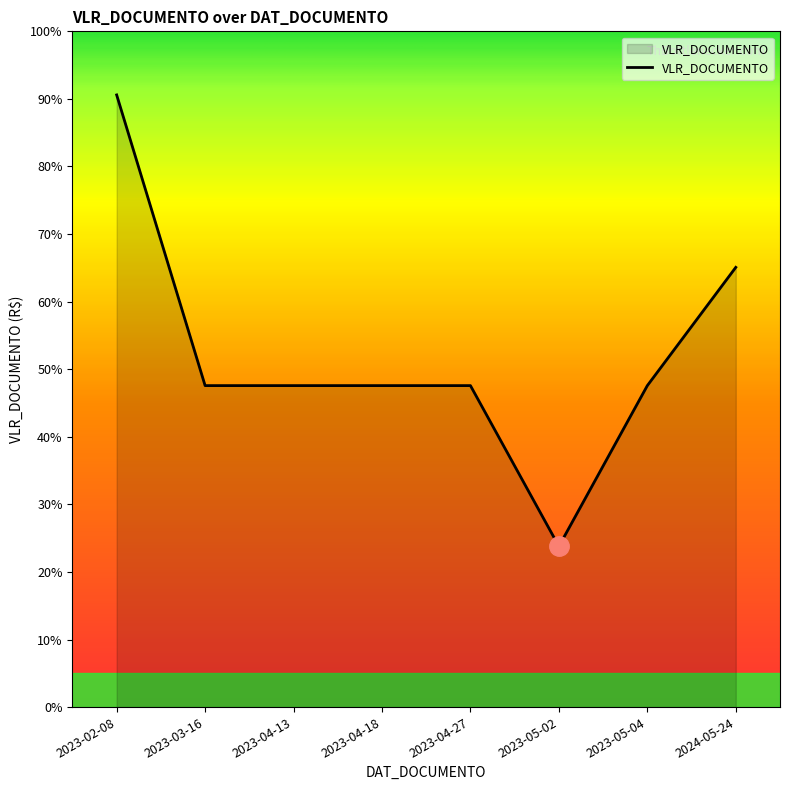

Does the chart have visible grid lines?

No